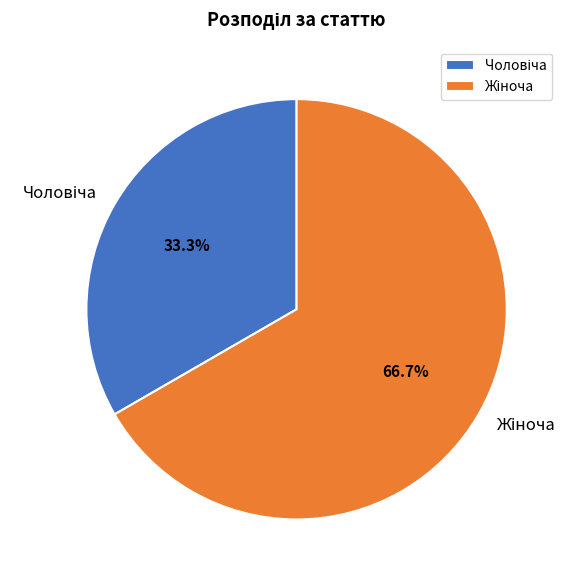

Is there a majority slice in this chart?

Yes